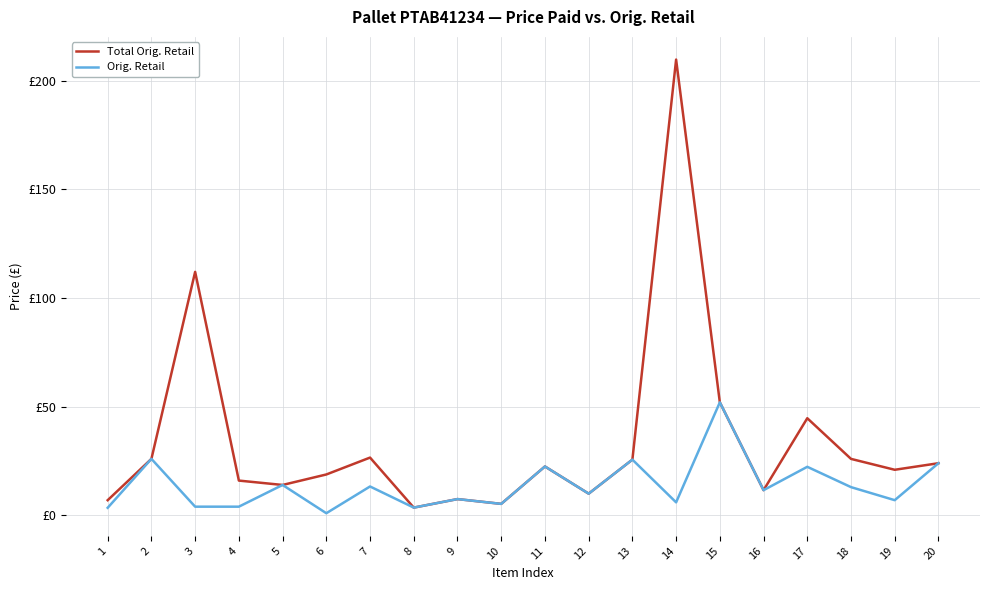

True or false: Orig. Retail and Total Orig. Retail cross at least once.

False